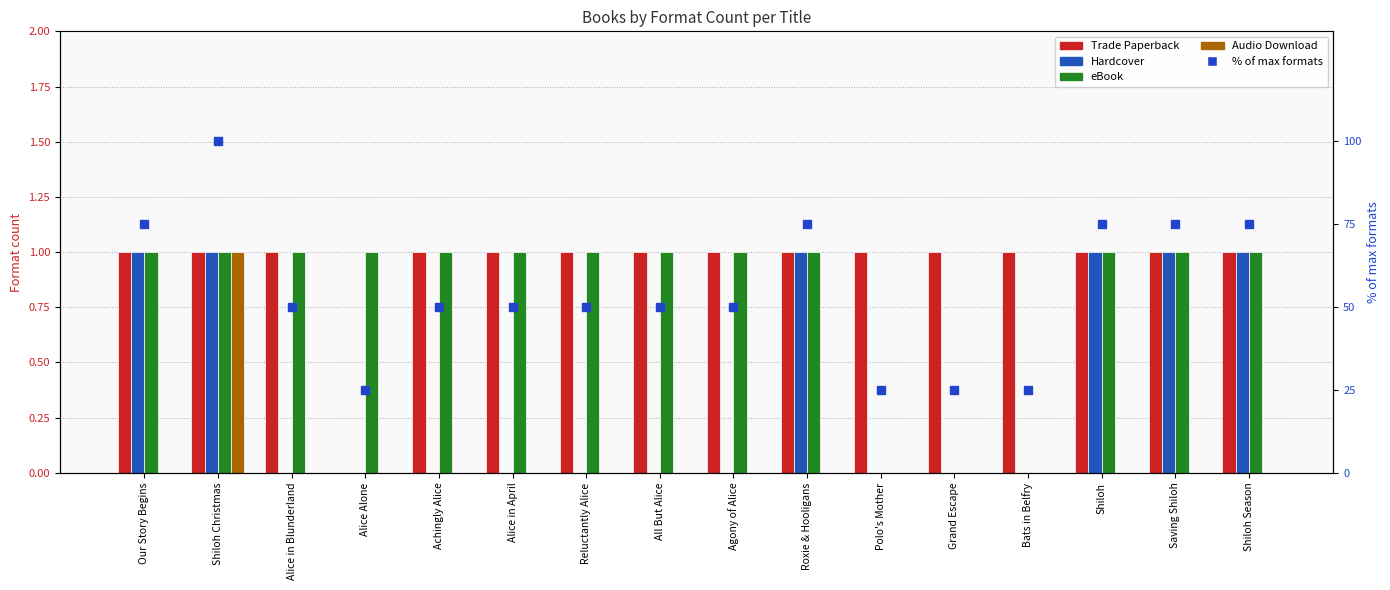

Reading left to right, transcribe all the data shown in this chart.

Trade Paperback: Our Story Begins=1	Shiloh Christmas=1	Alice in Blunderland=1	Alice Alone=0	Achingly Alice=1	Alice in April=1	Reluctantly Alice=1	All But Alice=1	Agony of Alice=1	Roxie & Hooligans=1	Polo's Mother=1	Grand Escape=1	Bats in Belfry=1	Shiloh=1	Saving Shiloh=1	Shiloh Season=1
Hardcover: Our Story Begins=1	Shiloh Christmas=1	Alice in Blunderland=0	Alice Alone=0	Achingly Alice=0	Alice in April=0	Reluctantly Alice=0	All But Alice=0	Agony of Alice=0	Roxie & Hooligans=1	Polo's Mother=0	Grand Escape=0	Bats in Belfry=0	Shiloh=1	Saving Shiloh=1	Shiloh Season=1
eBook: Our Story Begins=1	Shiloh Christmas=1	Alice in Blunderland=1	Alice Alone=1	Achingly Alice=1	Alice in April=1	Reluctantly Alice=1	All But Alice=1	Agony of Alice=1	Roxie & Hooligans=1	Polo's Mother=0	Grand Escape=0	Bats in Belfry=0	Shiloh=1	Saving Shiloh=1	Shiloh Season=1
Audio Download: Our Story Begins=0	Shiloh Christmas=1	Alice in Blunderland=0	Alice Alone=0	Achingly Alice=0	Alice in April=0	Reluctantly Alice=0	All But Alice=0	Agony of Alice=0	Roxie & Hooligans=0	Polo's Mother=0	Grand Escape=0	Bats in Belfry=0	Shiloh=0	Saving Shiloh=0	Shiloh Season=0
% of max formats: Our Story Begins=75	Shiloh Christmas=100	Alice in Blunderland=50	Alice Alone=25	Achingly Alice=50	Alice in April=50	Reluctantly Alice=50	All But Alice=50	Agony of Alice=50	Roxie & Hooligans=75	Polo's Mother=25	Grand Escape=25	Bats in Belfry=25	Shiloh=75	Saving Shiloh=75	Shiloh Season=75